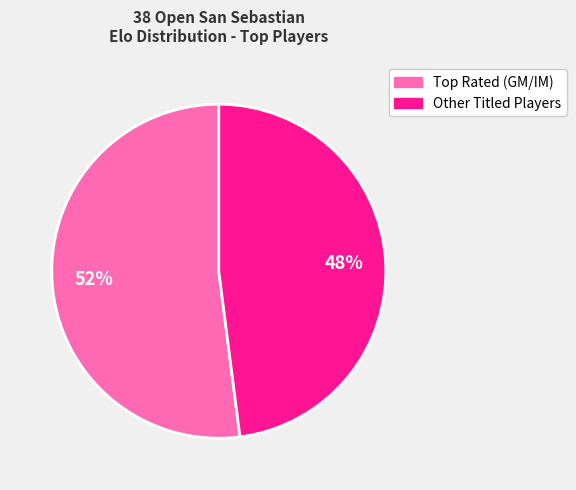

To the nearest percent, what is the average slice percentage?

50%